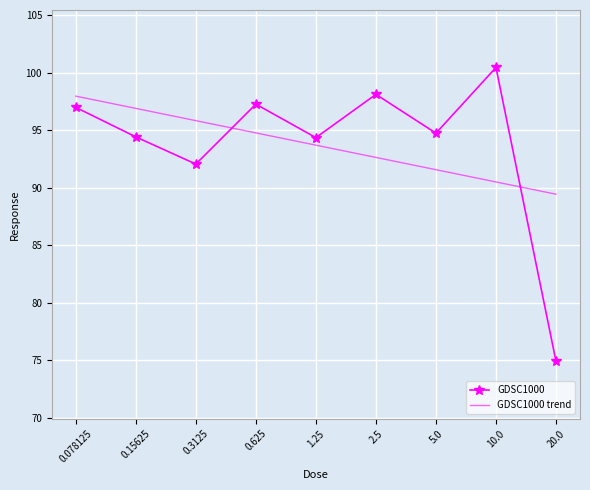

Where does the data first go above 94?

0.078125